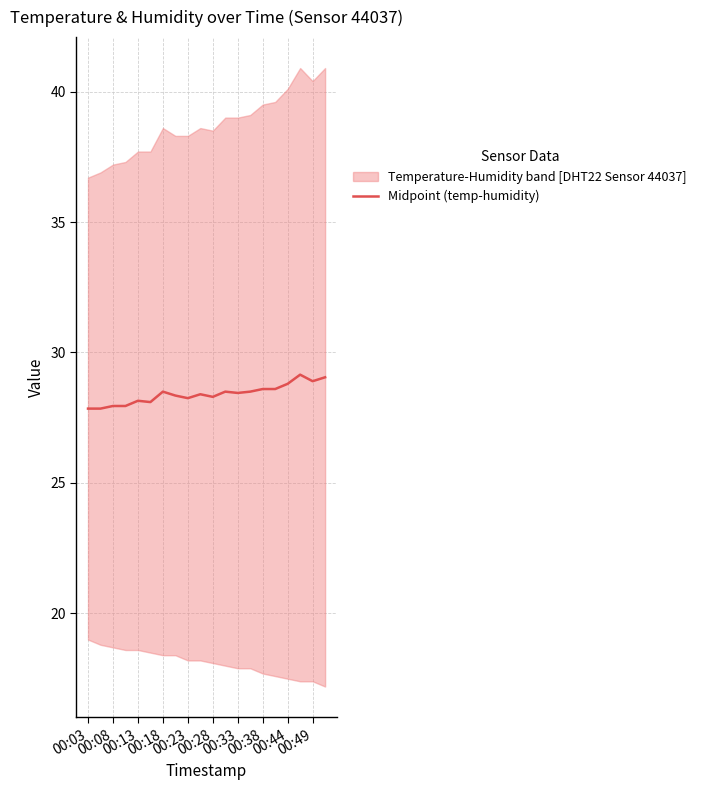

Is it true that the value at 00:03 is 15.7?

False